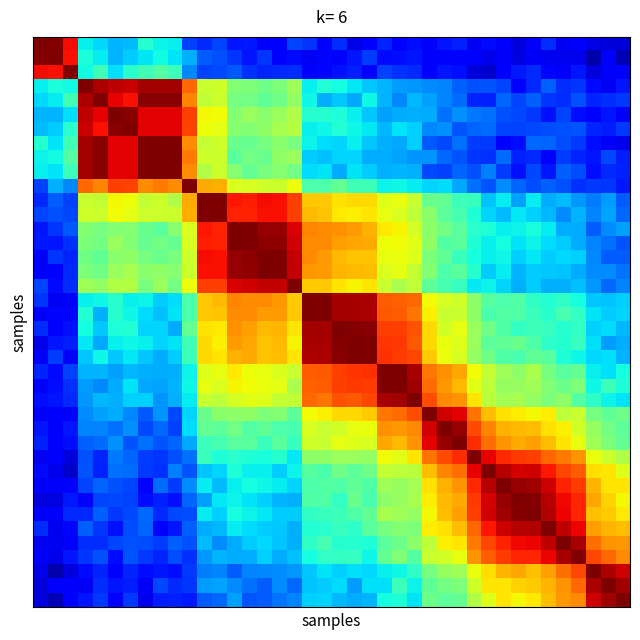

What is the greatest value displayed?

1.0